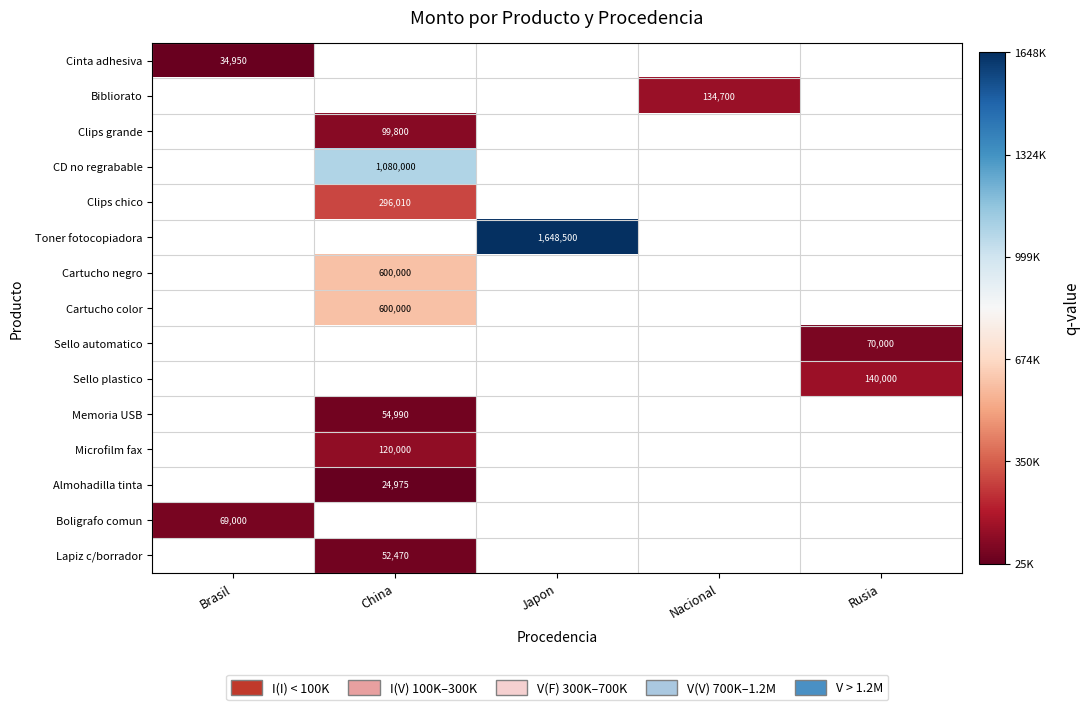

True or false: Toner fotocopiadora has a value of 1648500 at Japon.

True